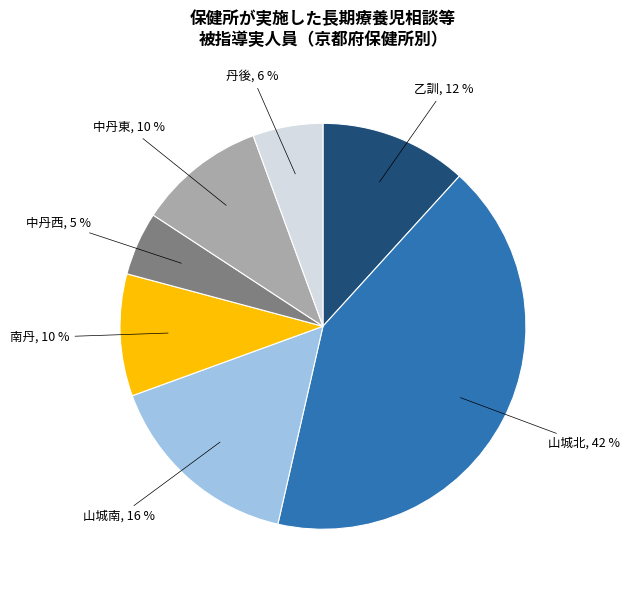

What percentage is the 南丹 slice, to the nearest percent?

10%